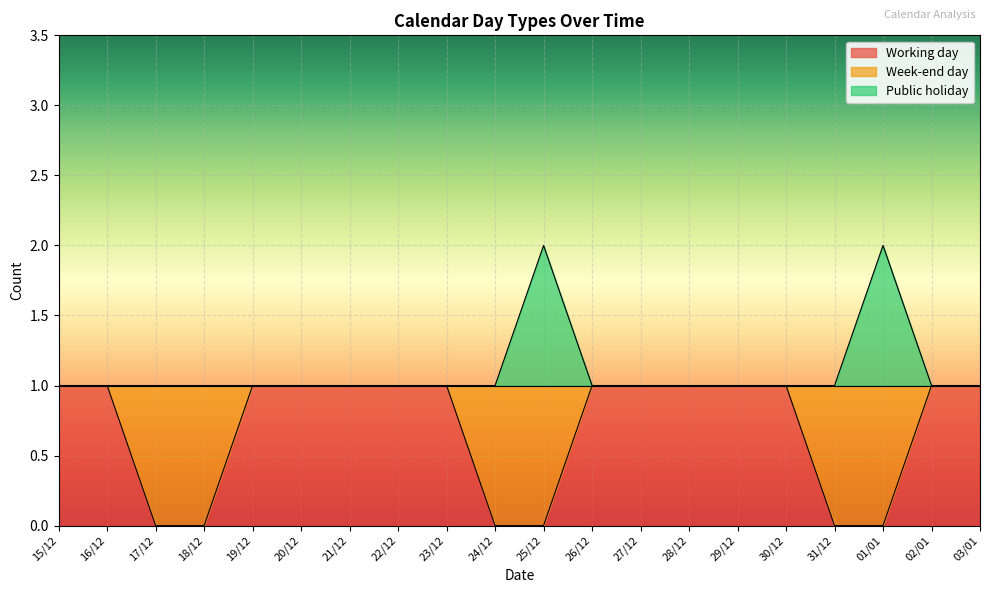

Count the Working day values in the range 0 to 1.

20